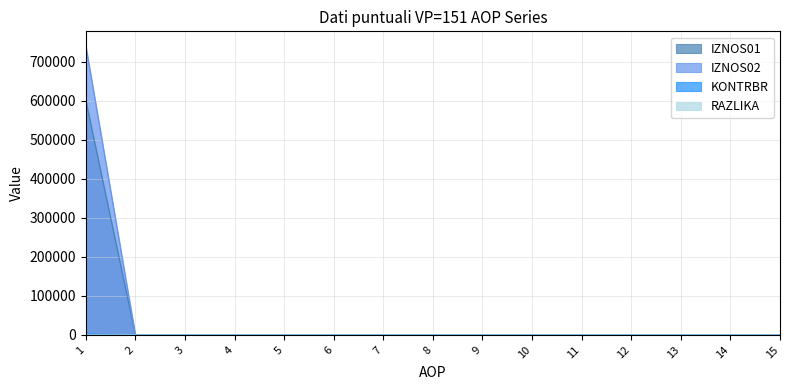

Which category has the lowest value across all series?

2